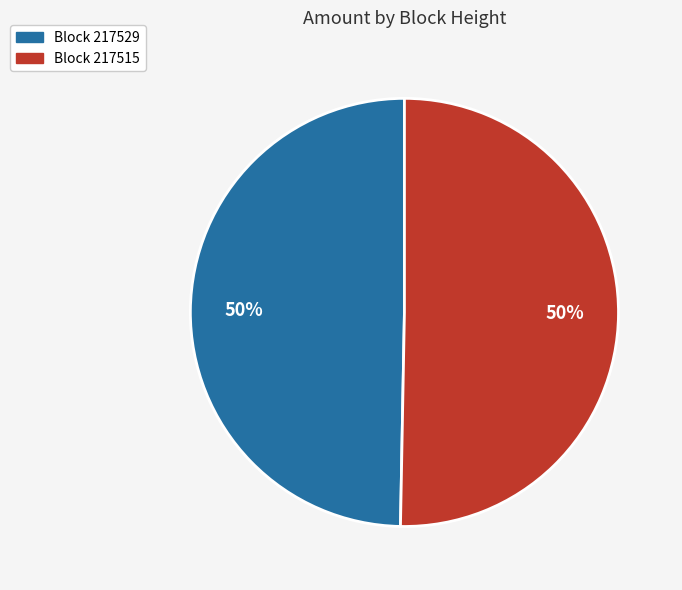

How many segments does this pie chart have?

2